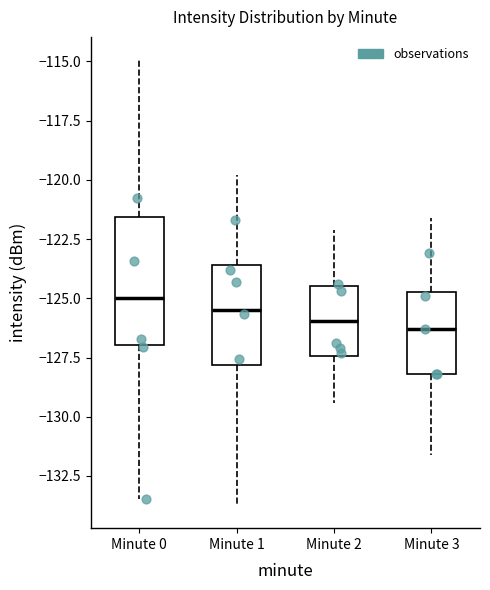

Reading left to right, read every box against the y-axis: the position of its median line, the range the box covers, and the ends of its whiskers. The values are not printed on the chart, so give them approximately, as read against the axis.

Minute 0: median -125.0, box -127.0 to -121.5, whiskers -133.5 to -115.0
Minute 1: median -125.5, box -128.0 to -123.5, whiskers -134.0 to -120.0
Minute 2: median -126.0, box -127.5 to -124.5, whiskers -129.5 to -122.0
Minute 3: median -126.5, box -128.0 to -124.5, whiskers -131.5 to -121.5